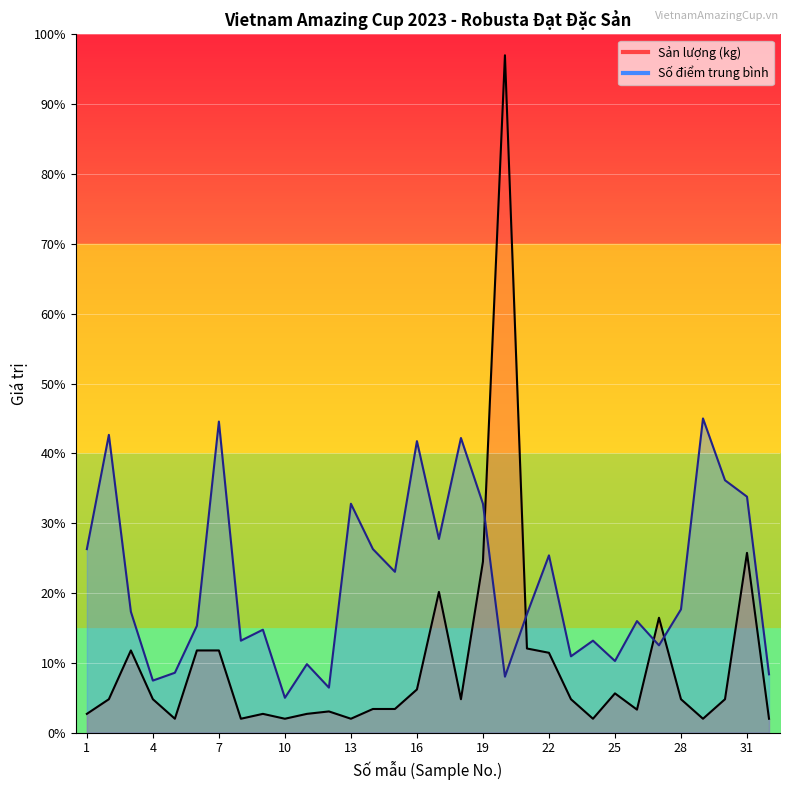

True or false: Số điểm trung bình has more than 1 points higher than both neighbors.

True